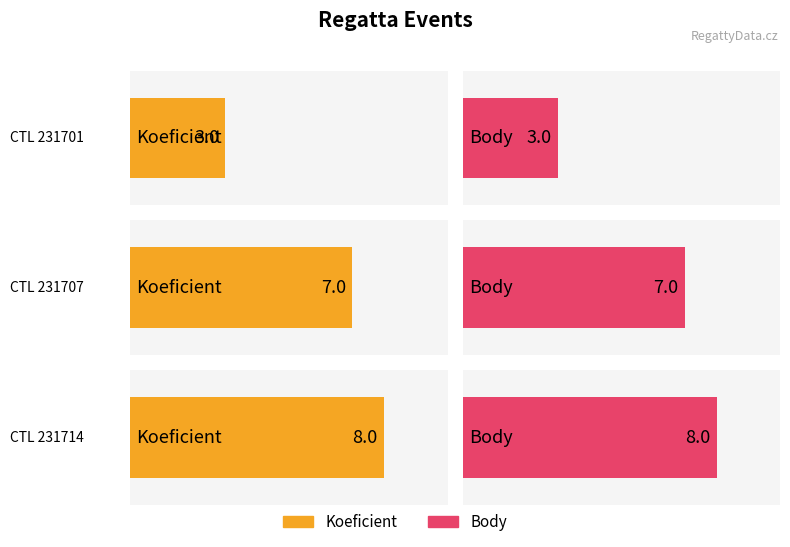

The value of Koeficient at 231707 is 1. True or false?

False